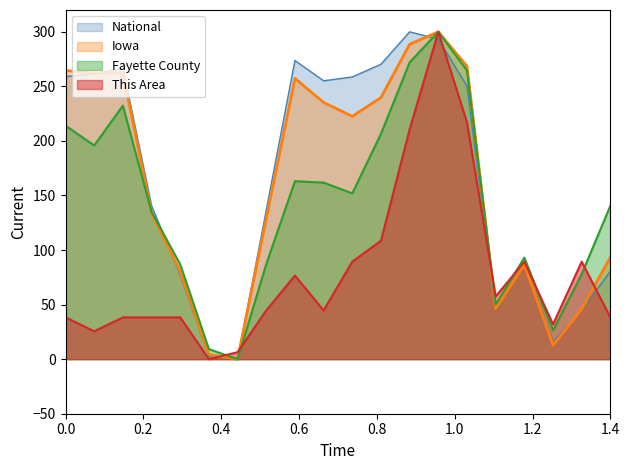

What is the difference between the second highest and minimum values in the Fayette County series?

272.1